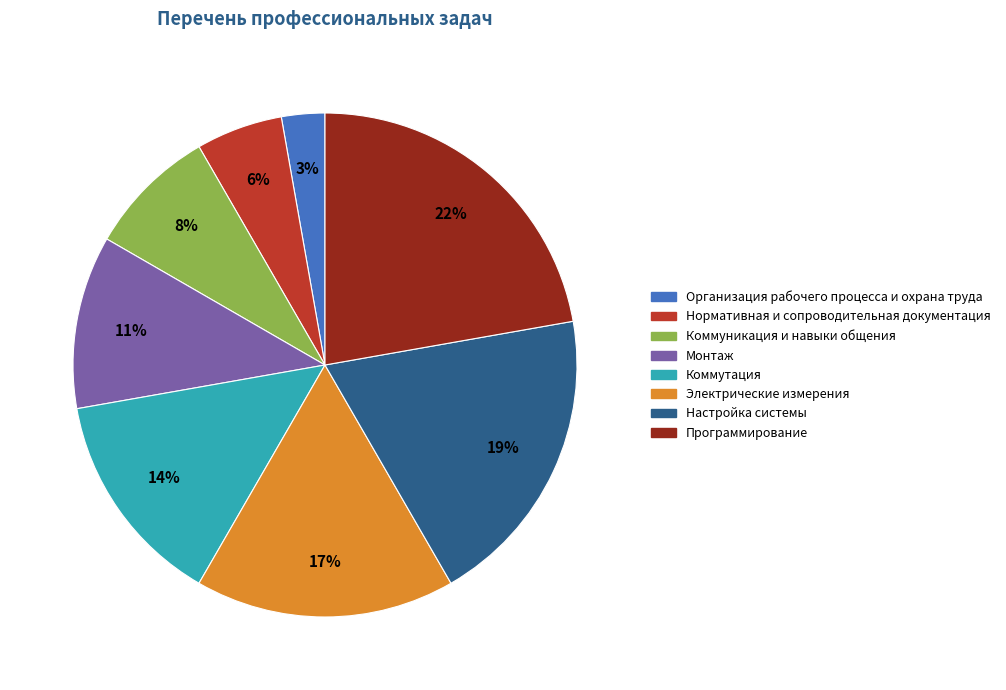

Combined, do Коммуникация и навыки общения and Коммутация account for over 50%?

No